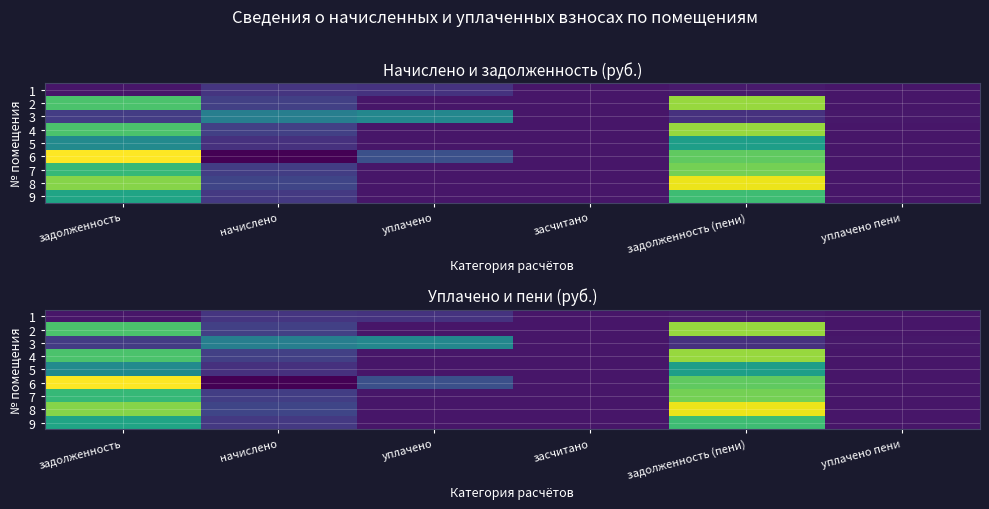

Rank the categories by 3 value from highest to lowest.

уплачено, начислено, задолженность, задолженность (пени), уплачено пени, засчитано